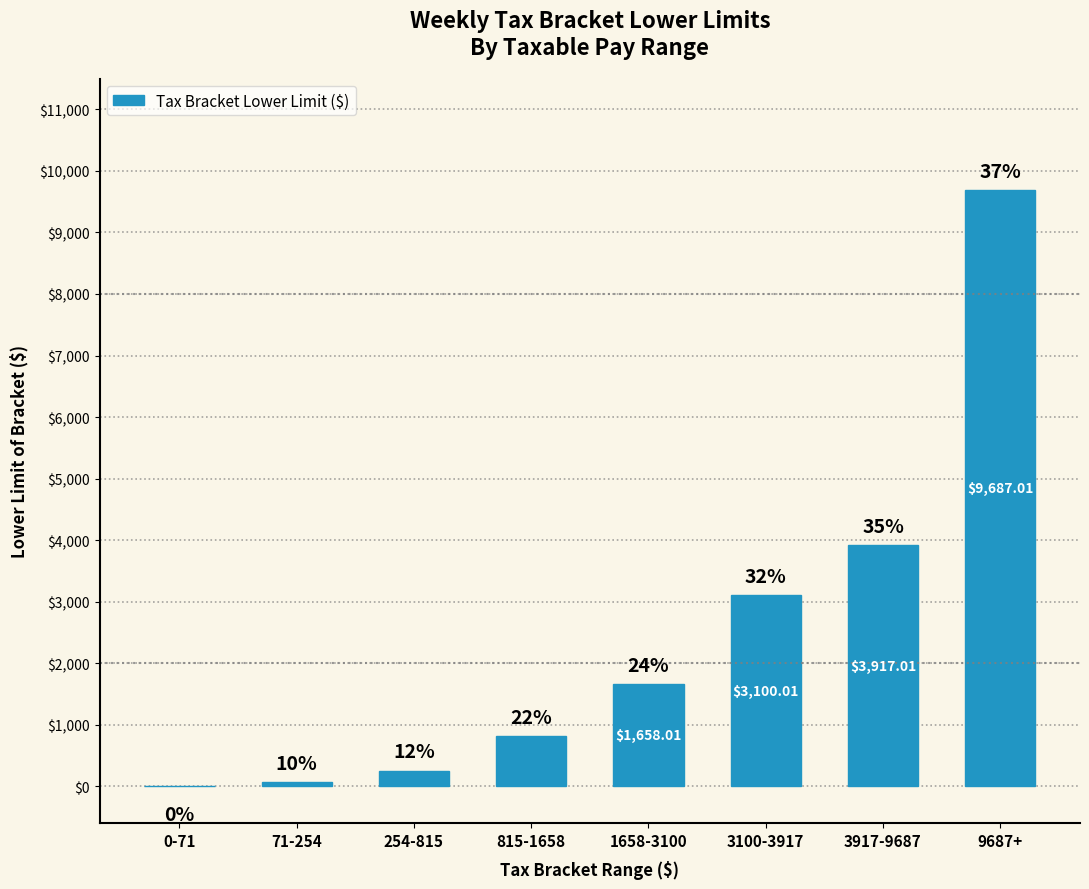

What is the maximum value shown in the chart?

9687.0